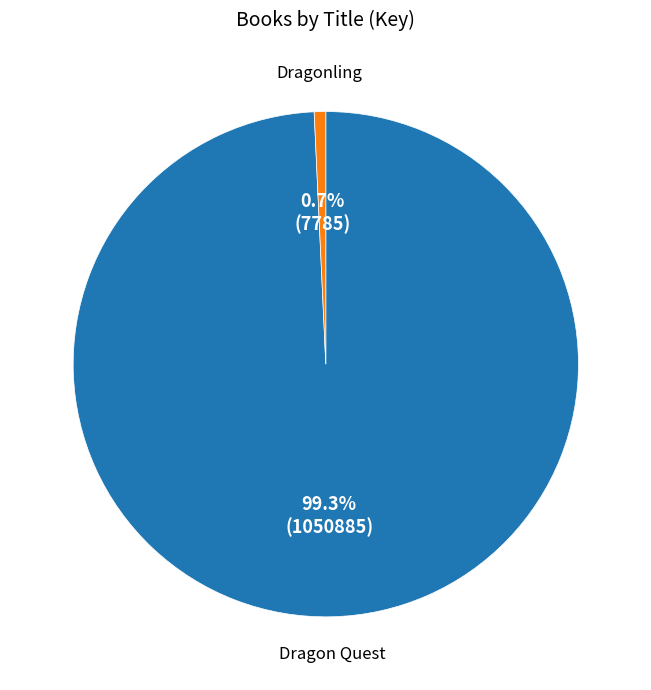

Do Dragon Quest and Dragonling together represent more than half of the pie?

Yes